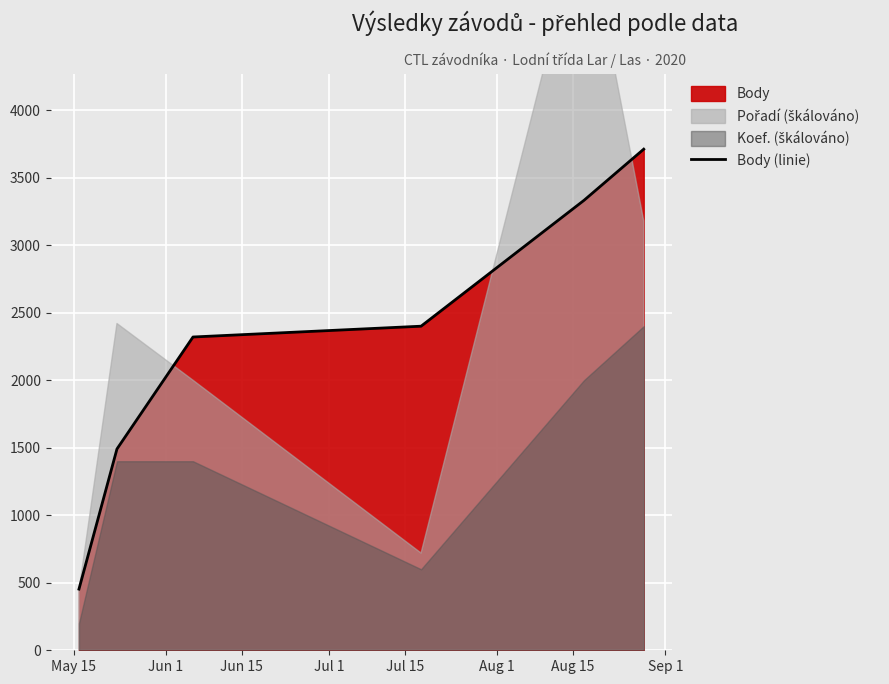

What is the lowest value of the Body (linie) series?

453